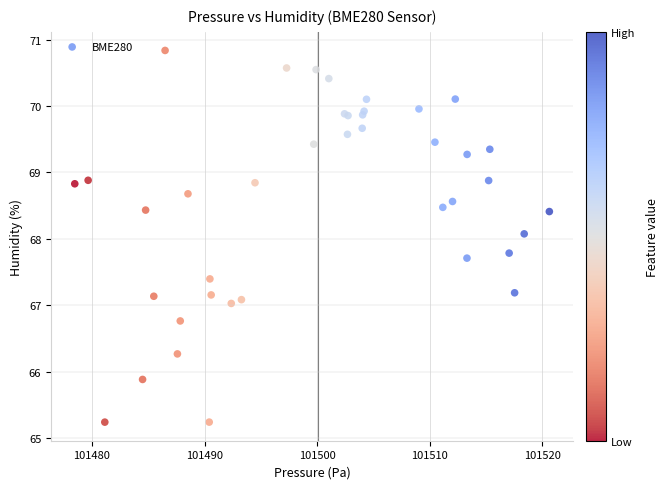

What Y value in the scatter plot is closest to 68?

68.1